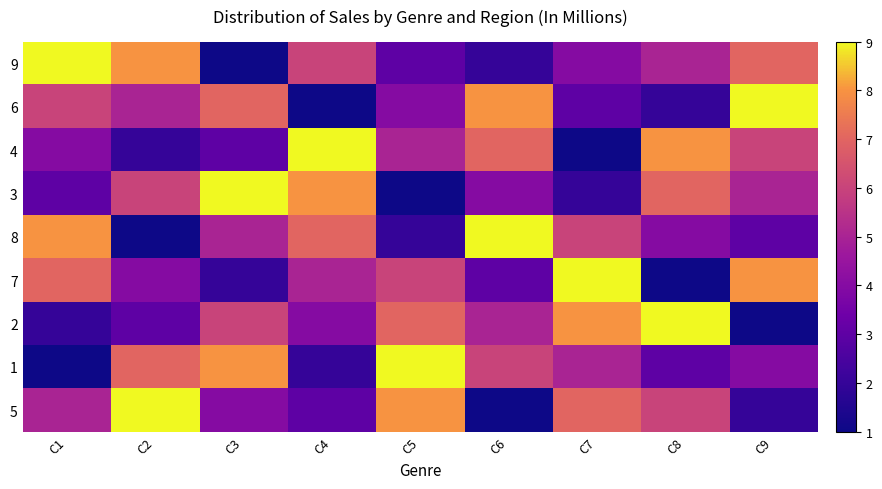

What is the maximum value shown in the chart?

9